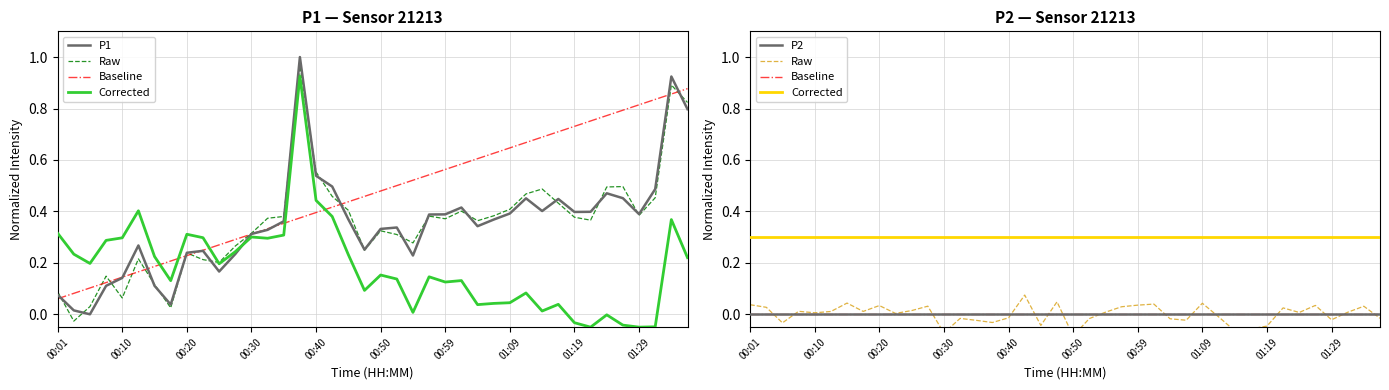

Is the value of P2 at 01:09 greater than the value of P1 at 31?

No